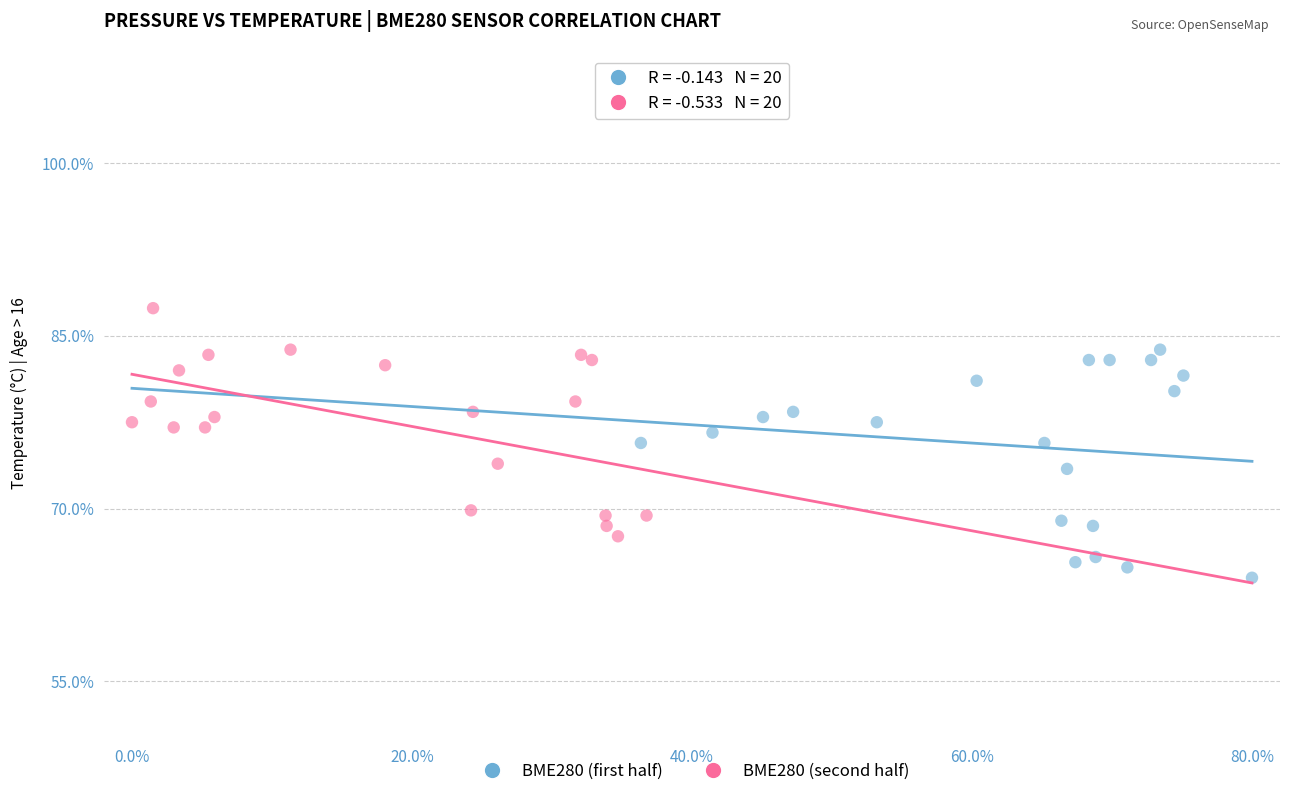

Which series reaches the maximum Y coordinate?

BME280 (second half)